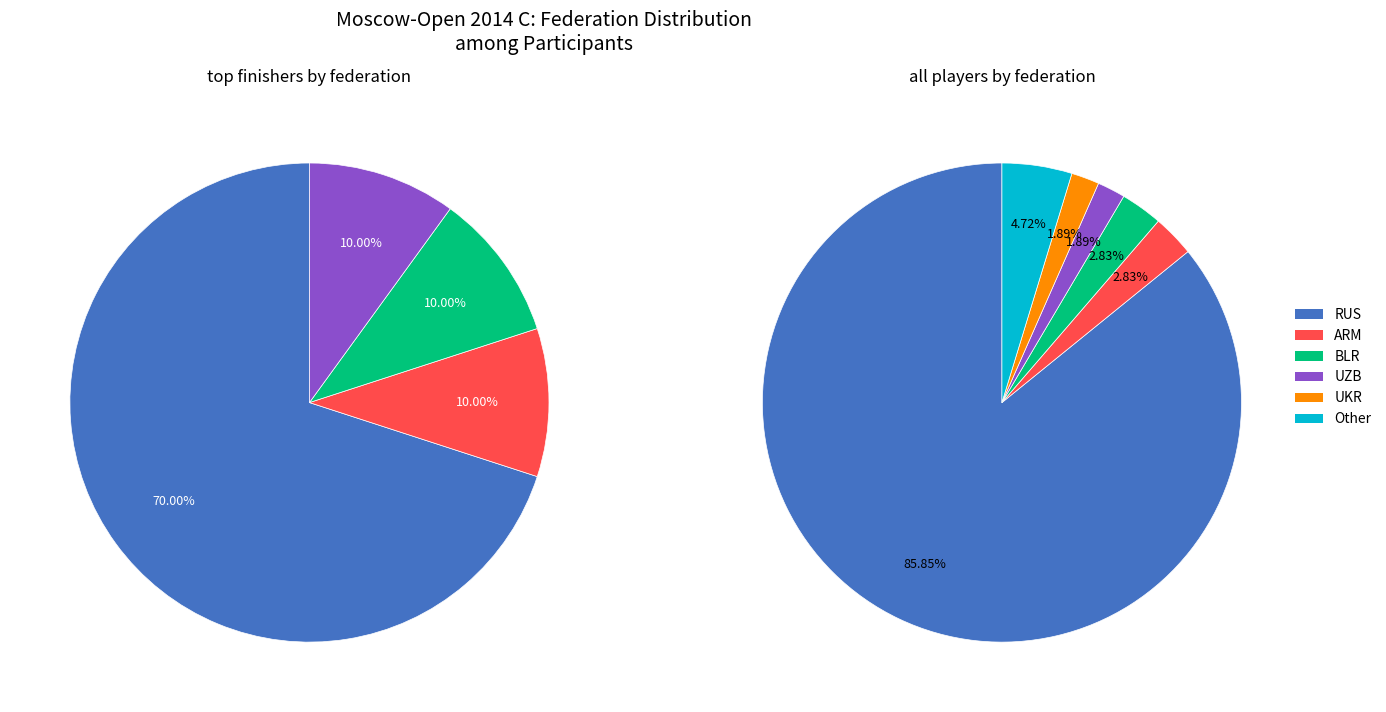

Is RUS the majority of the pie?

Yes